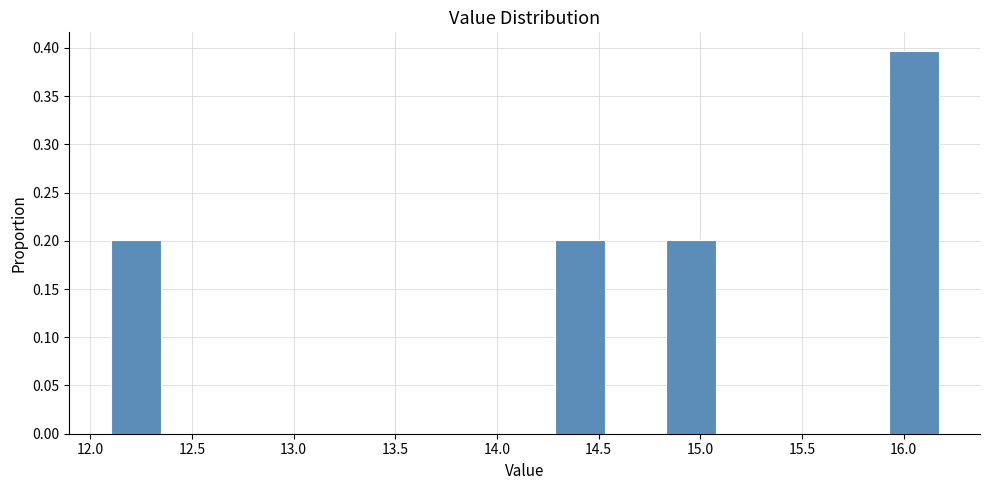

Reading left to right, transcribe this chart: for each bar, give the range it covers on the x-axis and its height. Neither the bar edges nor the heights are printed on the chart, so give them approximately, as read against the axes.

12.10 to 12.35: 0.200
12.35 to 12.65: 0
12.65 to 12.90: 0
12.90 to 13.20: 0
13.20 to 13.45: 0
13.45 to 13.75: 0
13.75 to 14.00: 0
14.00 to 14.30: 0
14.30 to 14.55: 0.200
14.55 to 14.85: 0
14.85 to 15.10: 0.200
15.10 to 15.40: 0
15.40 to 15.65: 0
15.65 to 15.95: 0
15.95 to 16.20: 0.395